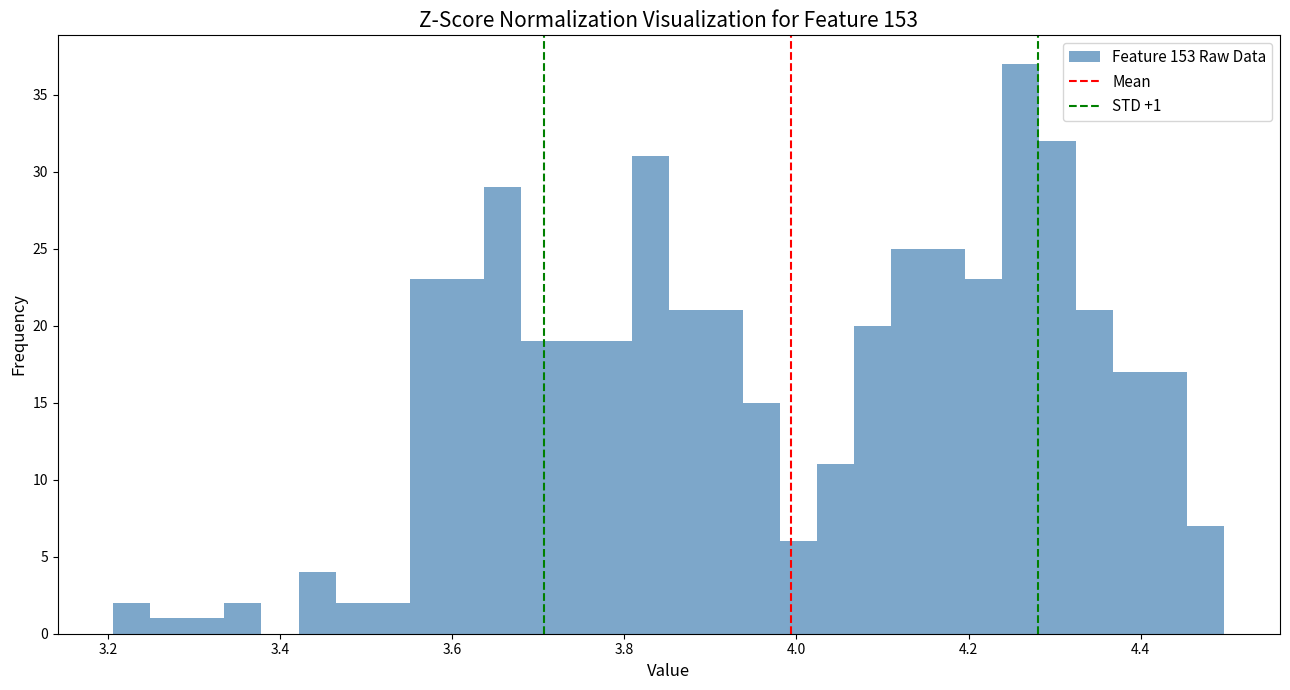

Around what value on the x-axis is the tallest bar? Give the approximate position of its centre, as read against the axis.

4.26